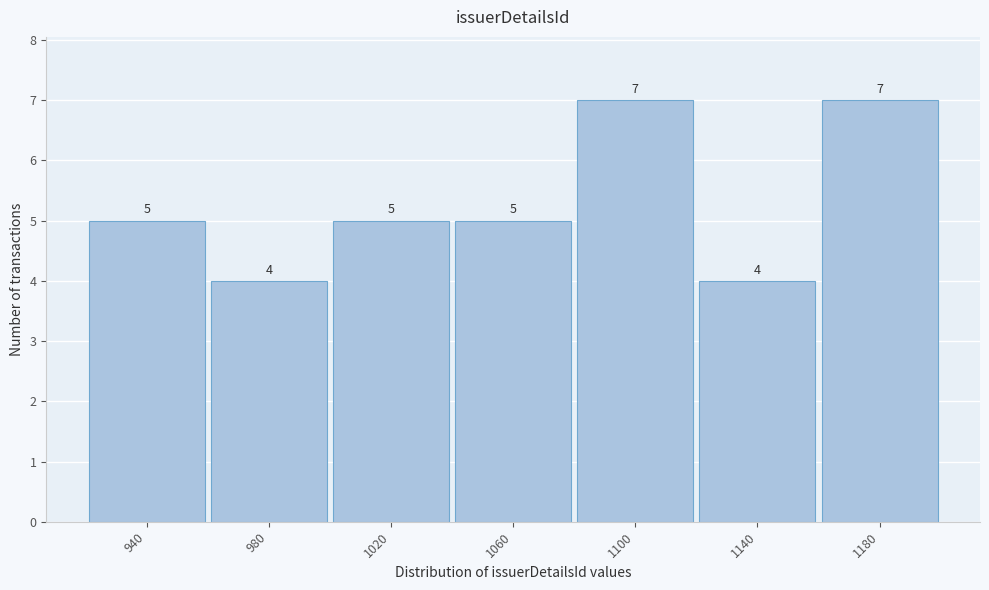

Reading right to left, transcribe all the data shown in this chart.

1180=7	1140=4	1100=7	1060=5	1020=5	980=4	940=5